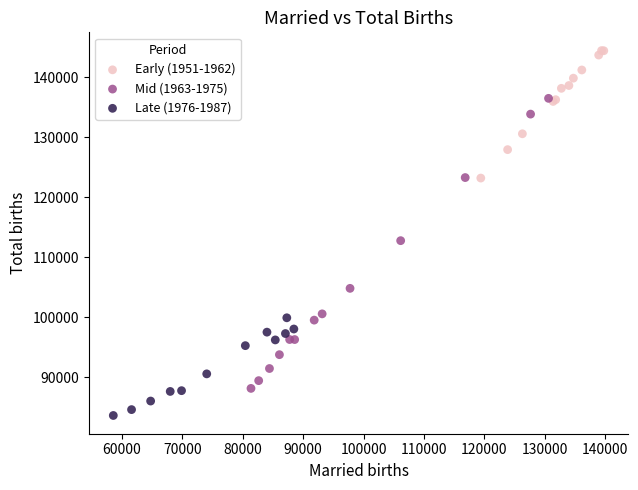

Which series has the largest Y range (max minus min)?

Mid (1963-1975)